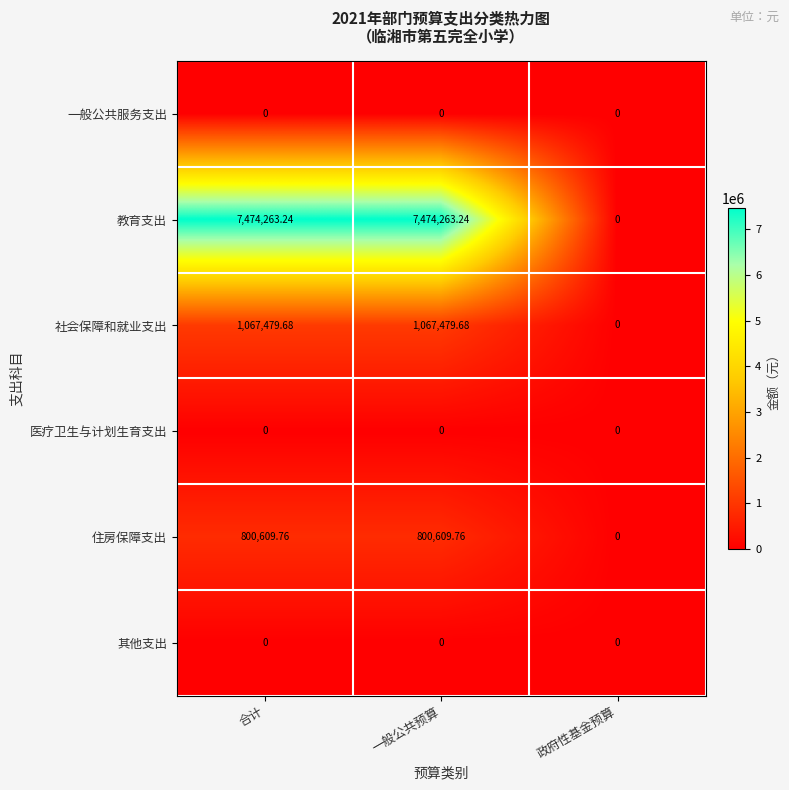

Which series changed the most between 合计 and 政府性基金预算?

教育支出